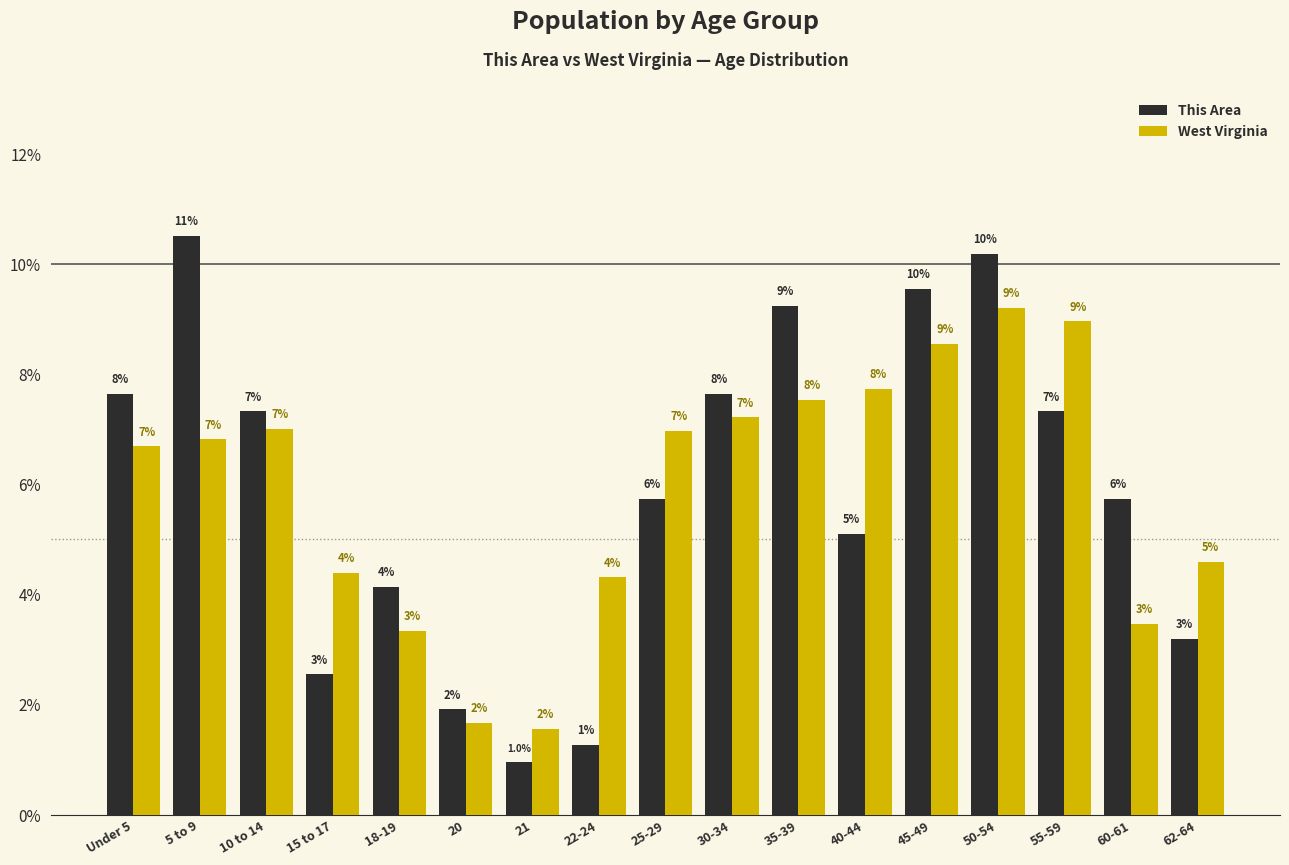

What is the maximum value for This Area?

10.5